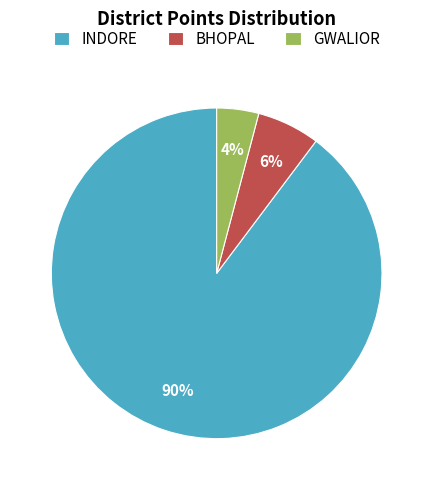

To the nearest percent, what portion does GWALIOR represent?

4%